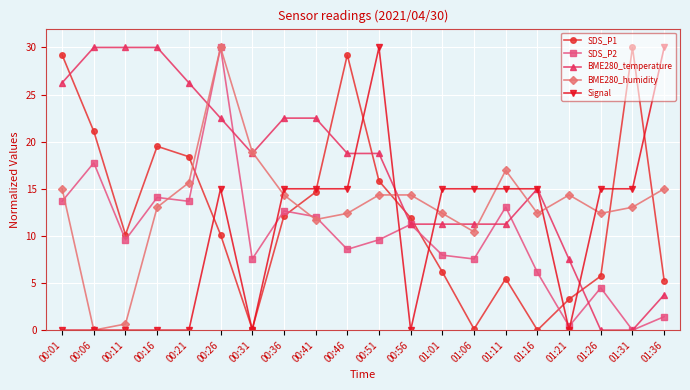

True or false: BME280_temperature and SDS_P2 intersect in this chart.

True